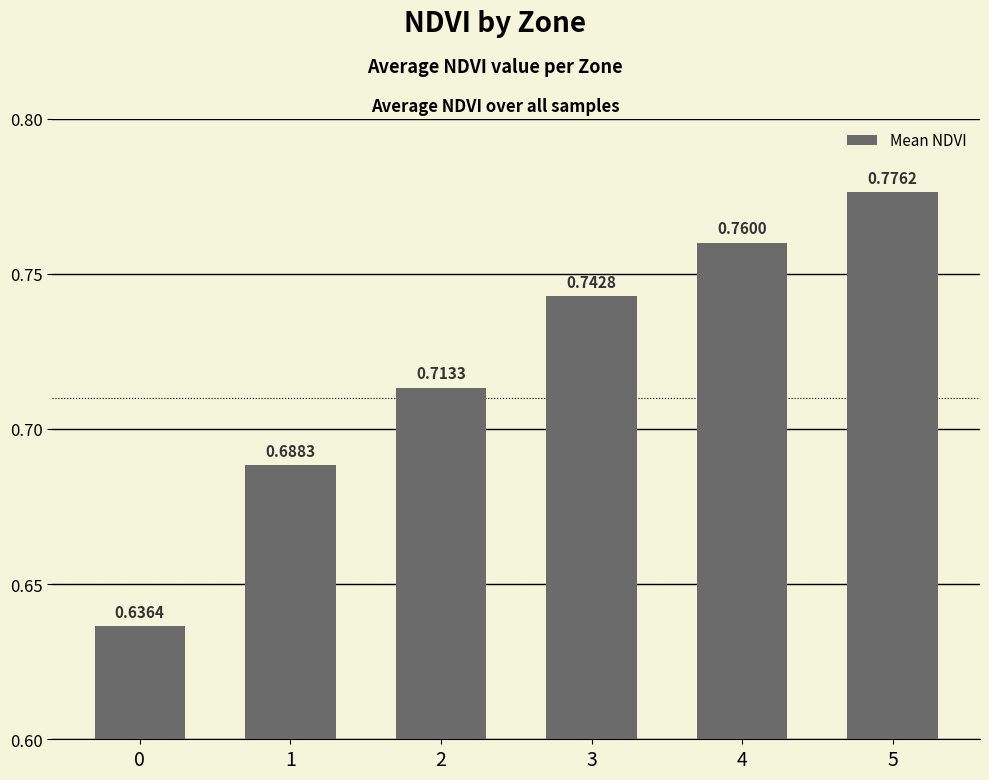

What is the sum of the values at 2 and 3?

1.5